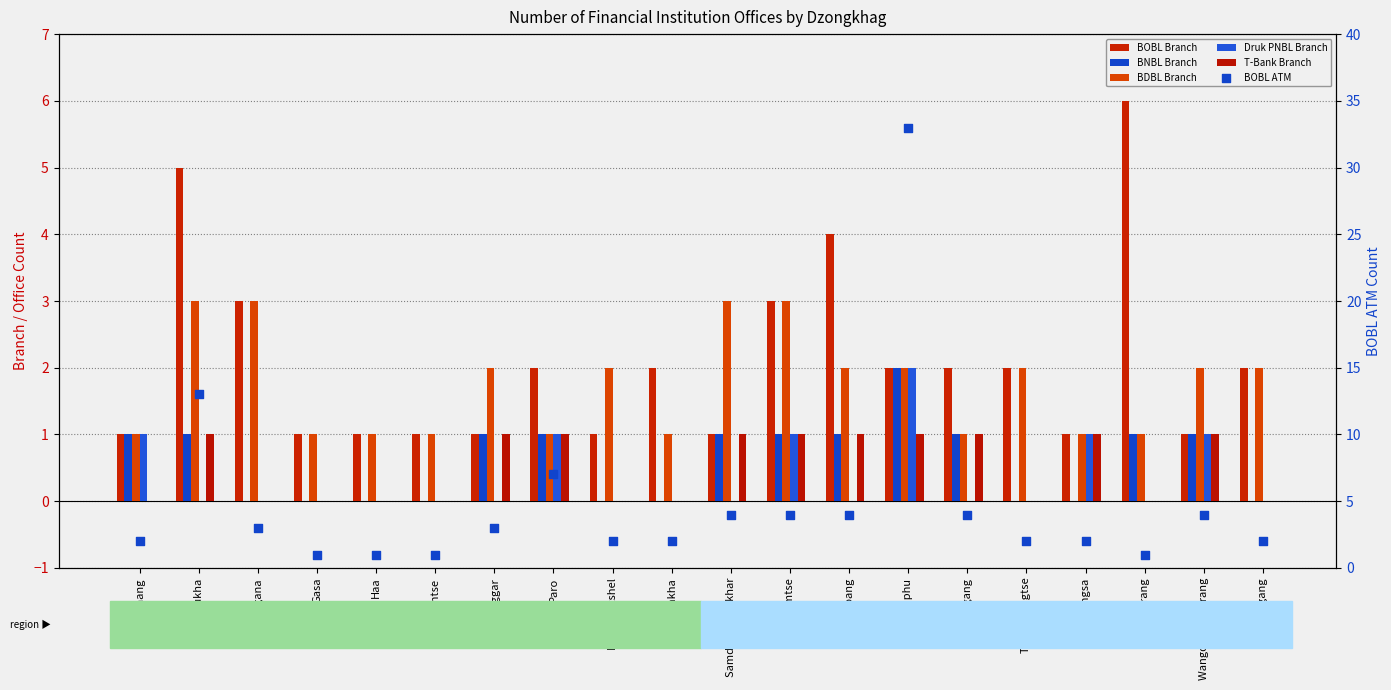

What are all the series names shown in the legend?

BOBL Branch, BNBL Branch, BDBL Branch, Druk PNBL Branch, T-Bank Branch, BOBL ATM